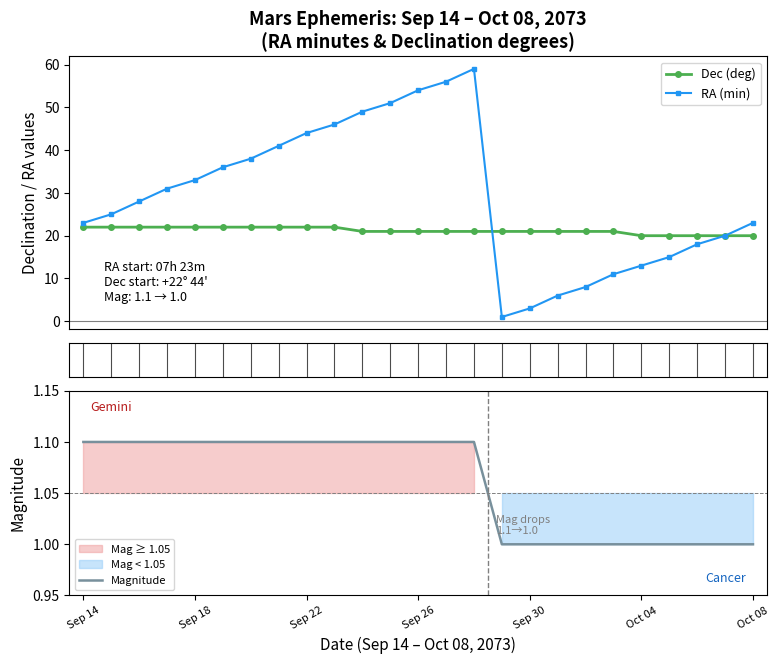

What are all the series names shown in the legend?

Dec (deg), RA (min), Magnitude